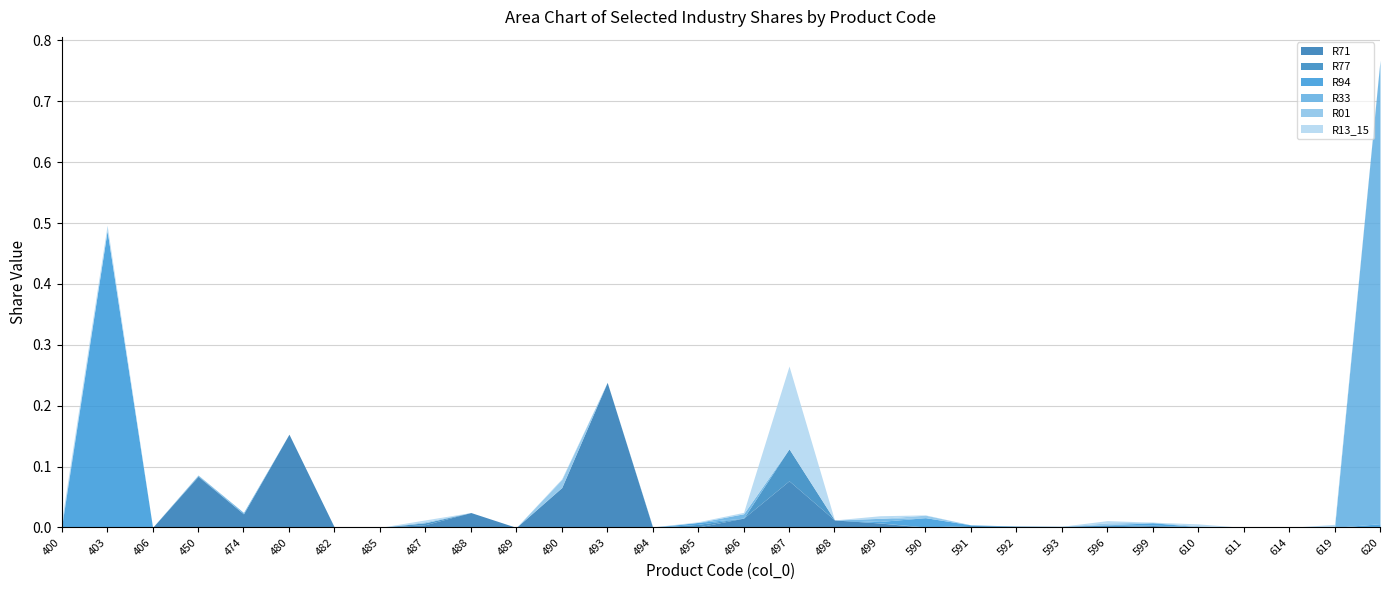

What are all the series names shown in the legend?

R71, R77, R94, R33, R01, R13_15